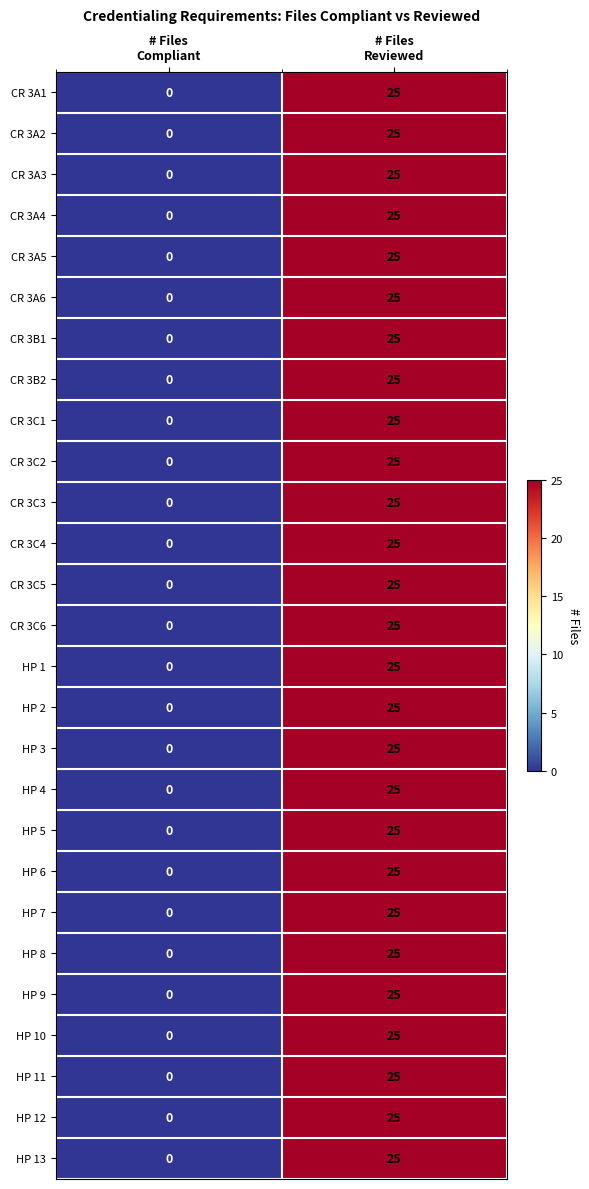

What is the maximum value shown in the chart?

25